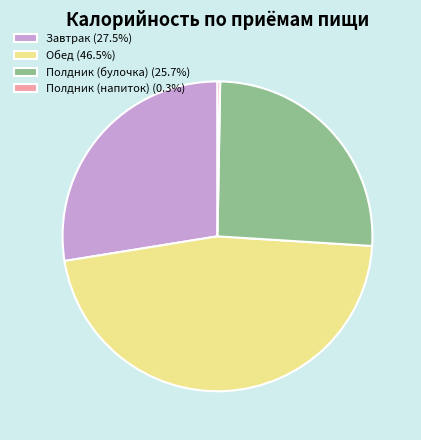

Is there any slice that represents more than half of the pie?

No